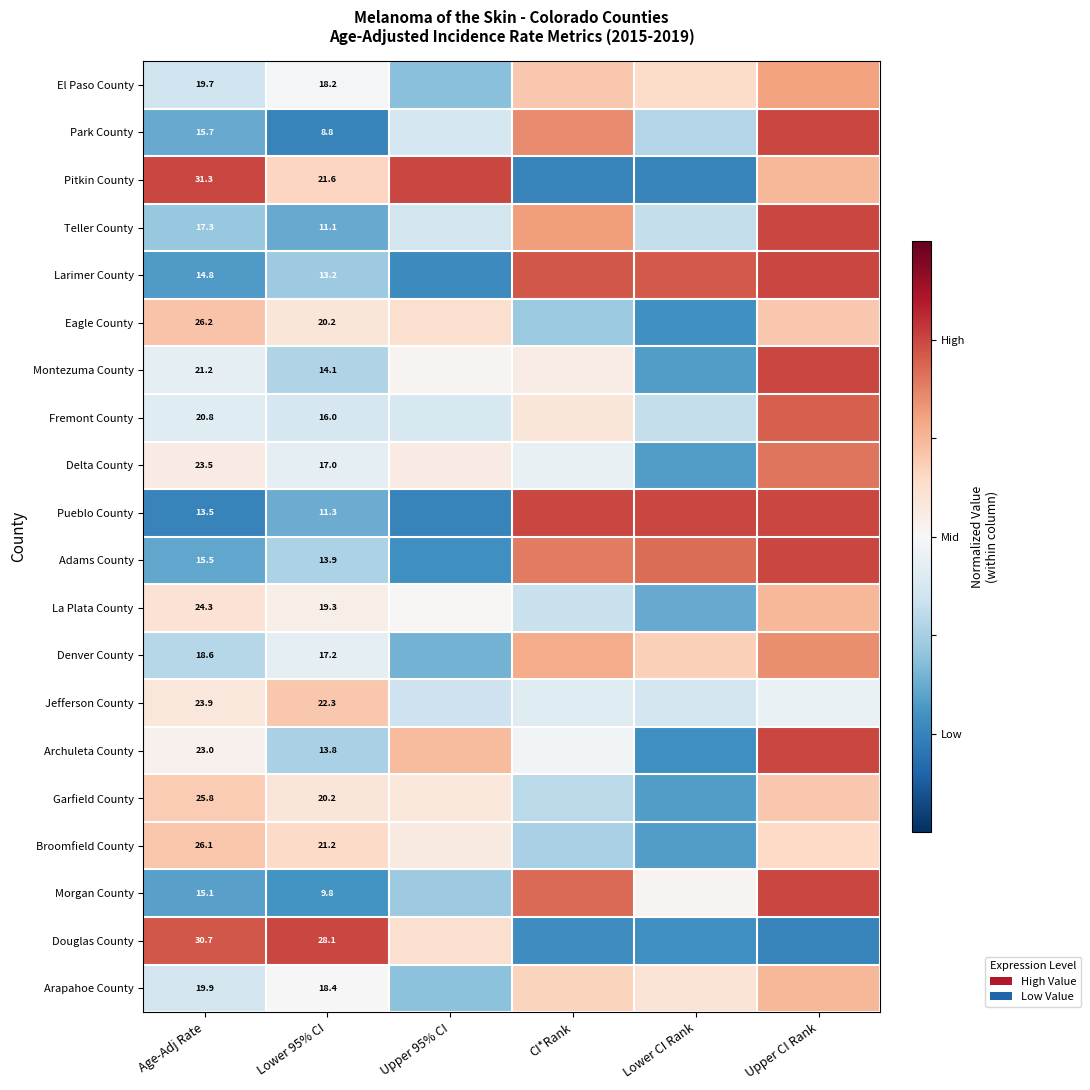

Is it true that Broomfield County equals -0.8 at Lower CI Rank?

True